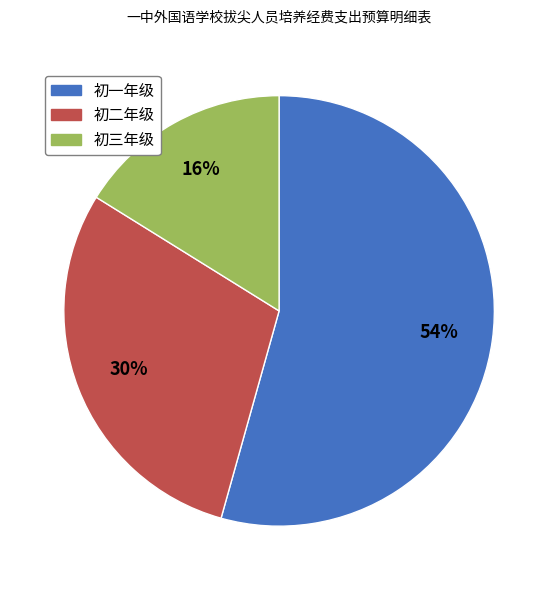

Is the sum of 初三年级 and 初二年级 greater than half?

No